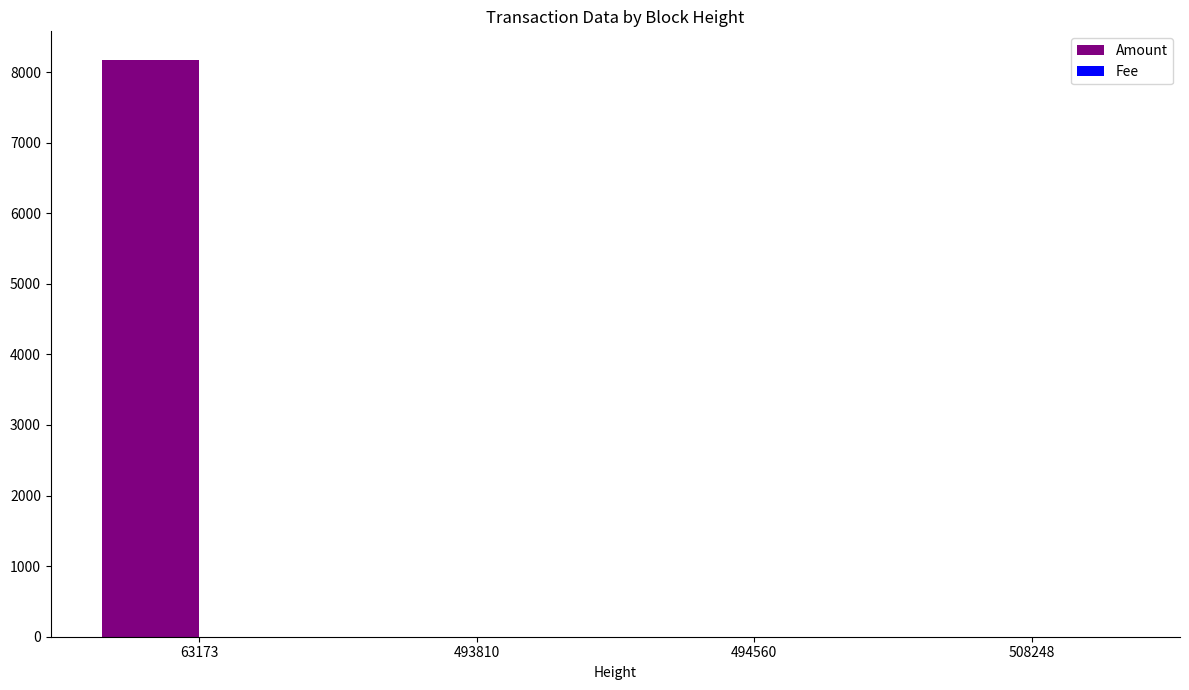

Is it true that Amount equals -3919 at 494560?

False